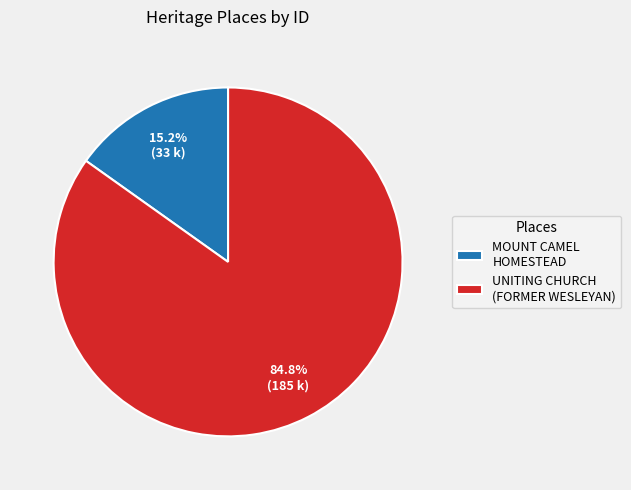

Does any single category account for the majority?

Yes